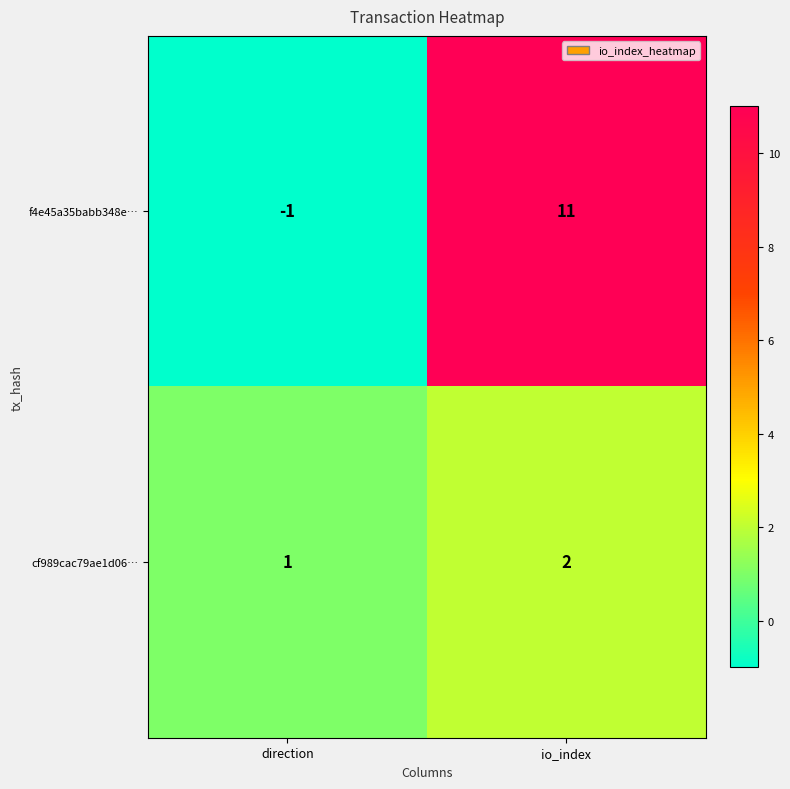

At which label is cf989cac79ae1d06… closest to 1?

direction